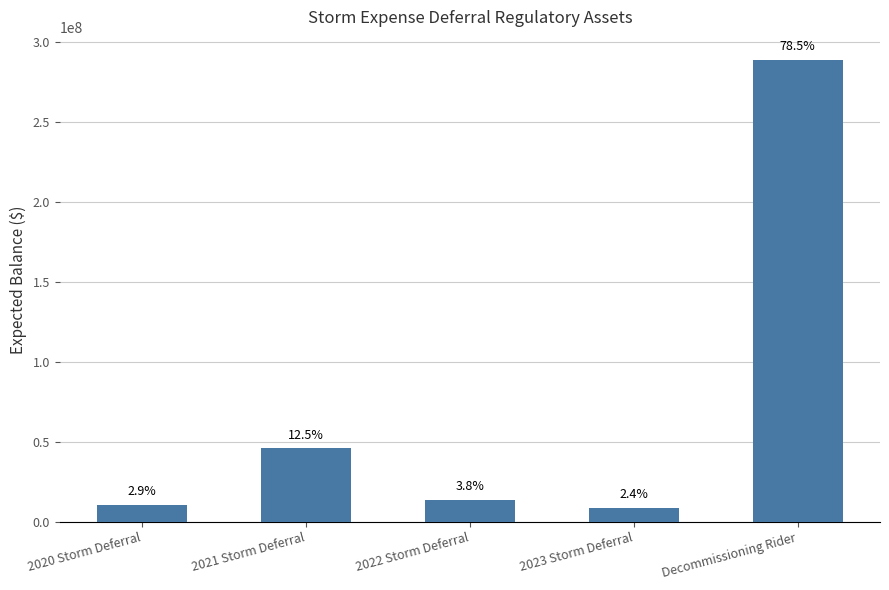

What is the label of the 2nd bar from the right?

2023 Storm Deferral